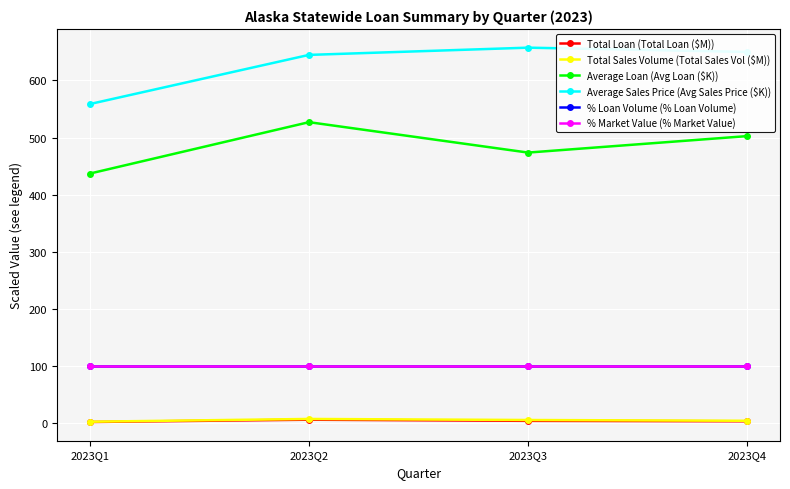

What is the greatest value displayed?

657.5